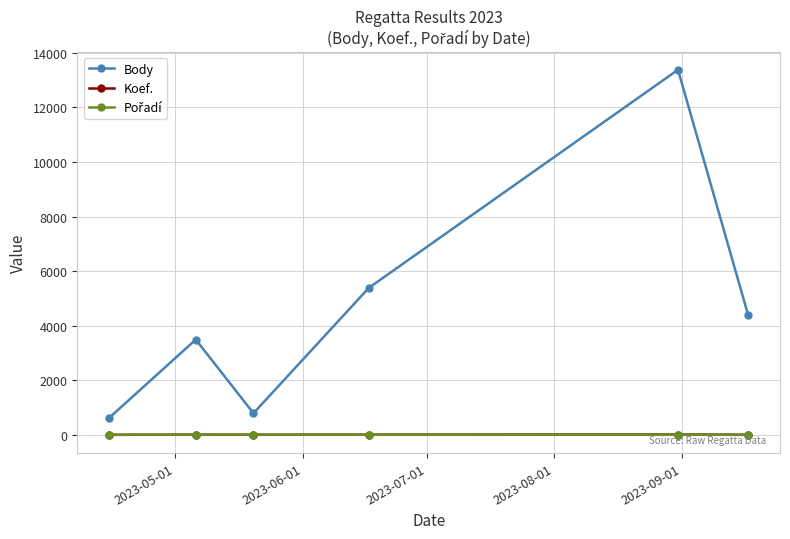

True or false: Koef. has more than 0 interior local peaks.

True